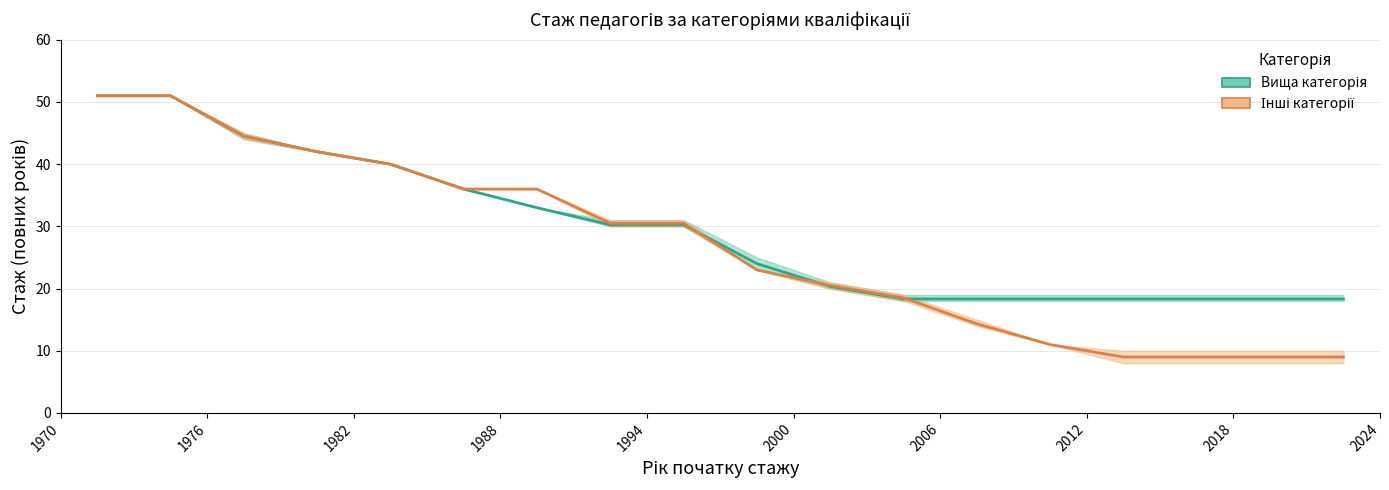

Rank the series at 1982 from lowest to highest value.

Вища категорія, Інші категорії